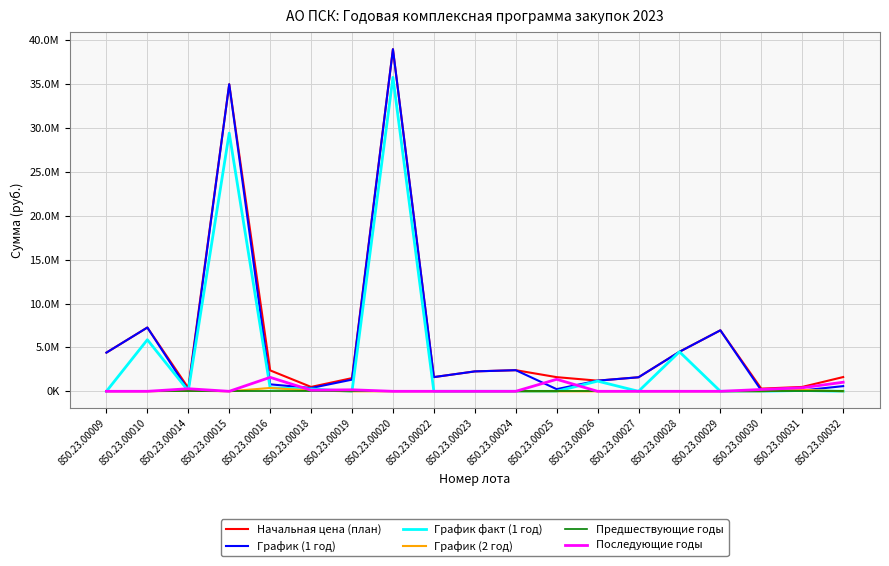

How many interior local valleys does the Начальная цена (план) series have?

5